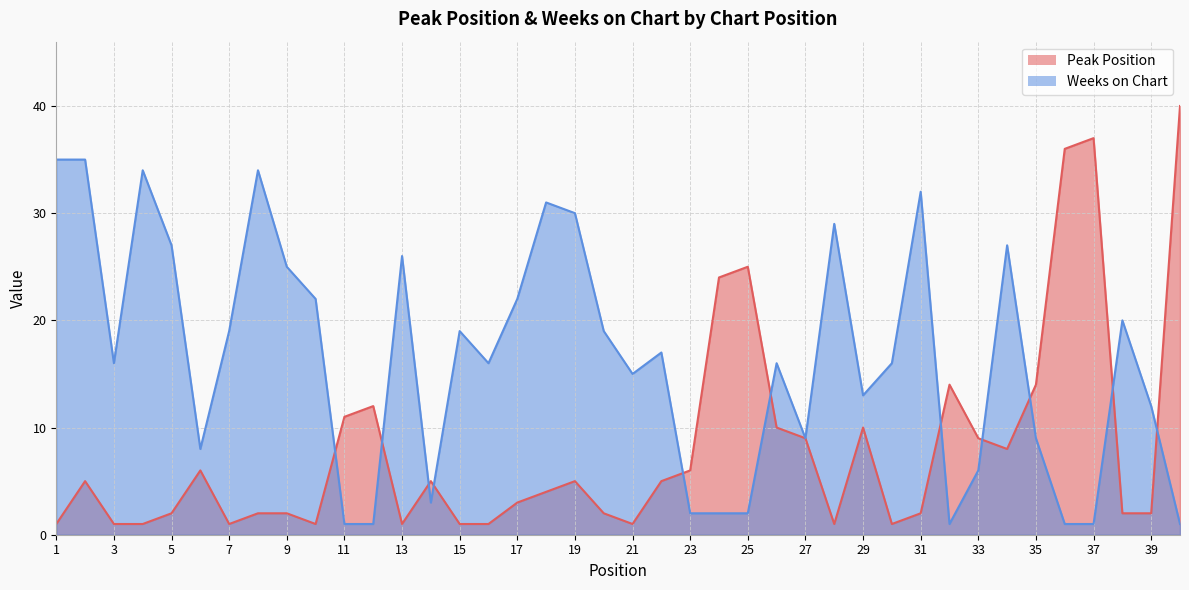

Which category has the lowest value across all series?

1